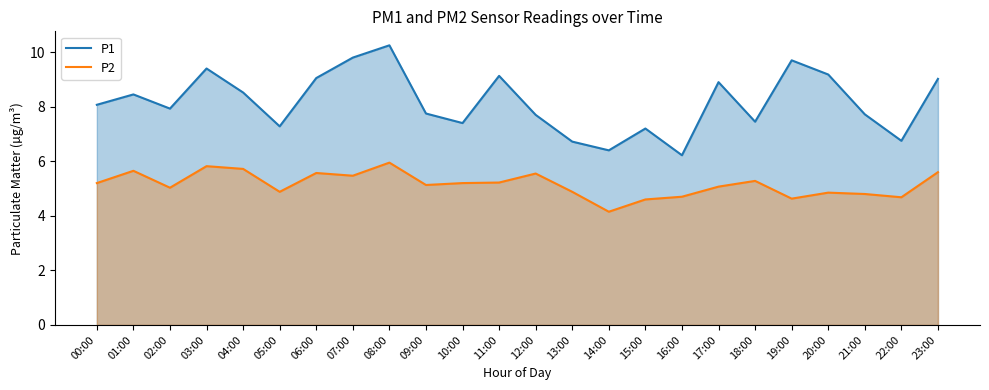

Which series changed the most between 00:00 and 15:00?

P1